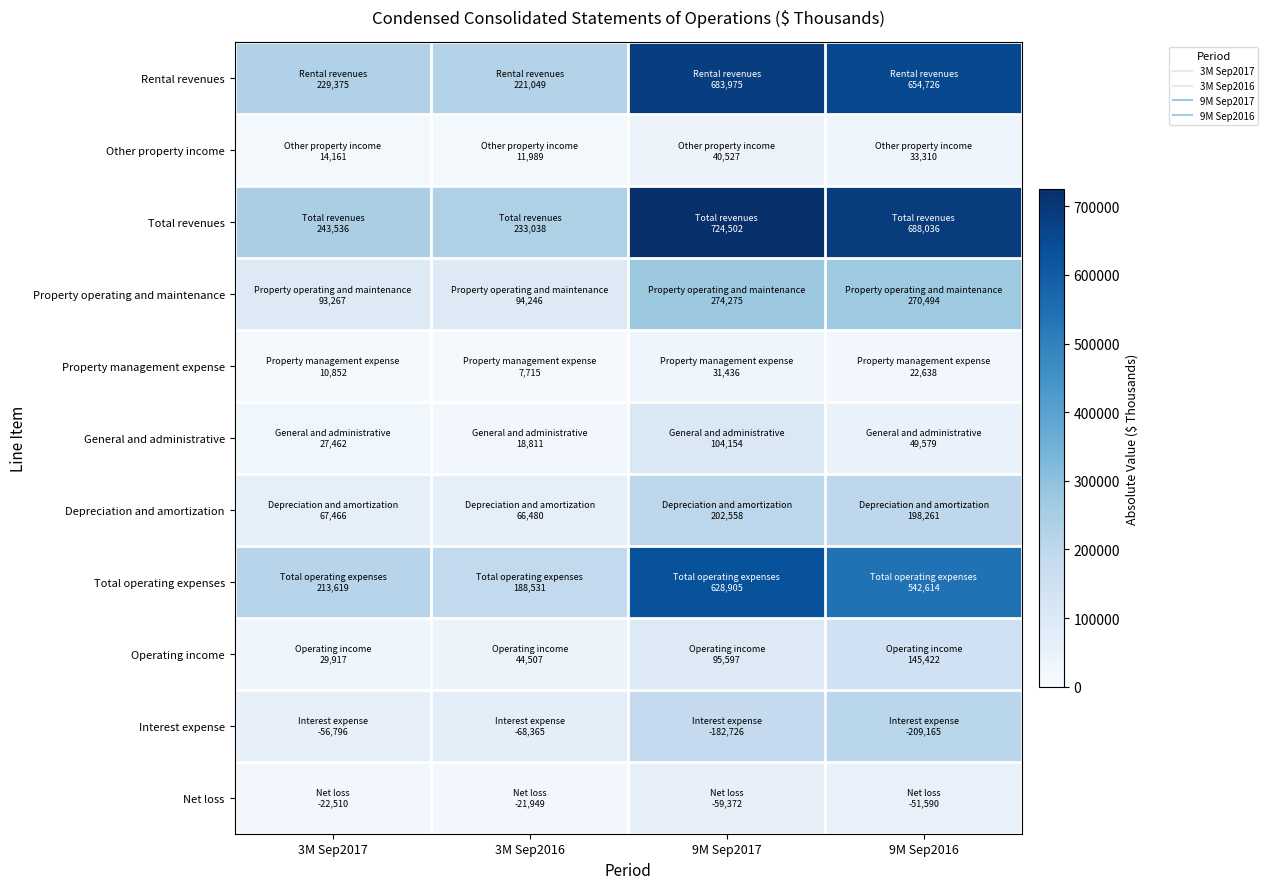

Reading right to left, list all the values displayed in this chart.

Rental revenues: 9M Sep2016=654726	9M Sep2017=683975	3M Sep2016=221049	3M Sep2017=229375
Other property income: 9M Sep2016=33310	9M Sep2017=40527	3M Sep2016=11989	3M Sep2017=14161
Total revenues: 9M Sep2016=688036	9M Sep2017=724502	3M Sep2016=233038	3M Sep2017=243536
Property operating and maintenance: 9M Sep2016=270494	9M Sep2017=274275	3M Sep2016=94246	3M Sep2017=93267
Property management expense: 9M Sep2016=22638	9M Sep2017=31436	3M Sep2016=7715	3M Sep2017=10852
General and administrative: 9M Sep2016=49579	9M Sep2017=104154	3M Sep2016=18811	3M Sep2017=27462
Depreciation and amortization: 9M Sep2016=198261	9M Sep2017=202558	3M Sep2016=66480	3M Sep2017=67466
Total operating expenses: 9M Sep2016=542614	9M Sep2017=628905	3M Sep2016=188531	3M Sep2017=213619
Operating income: 9M Sep2016=145422	9M Sep2017=95597	3M Sep2016=44507	3M Sep2017=29917
Interest expense: 9M Sep2016=209165	9M Sep2017=182726	3M Sep2016=68365	3M Sep2017=56796
Net loss: 9M Sep2016=51590	9M Sep2017=59372	3M Sep2016=21949	3M Sep2017=22510